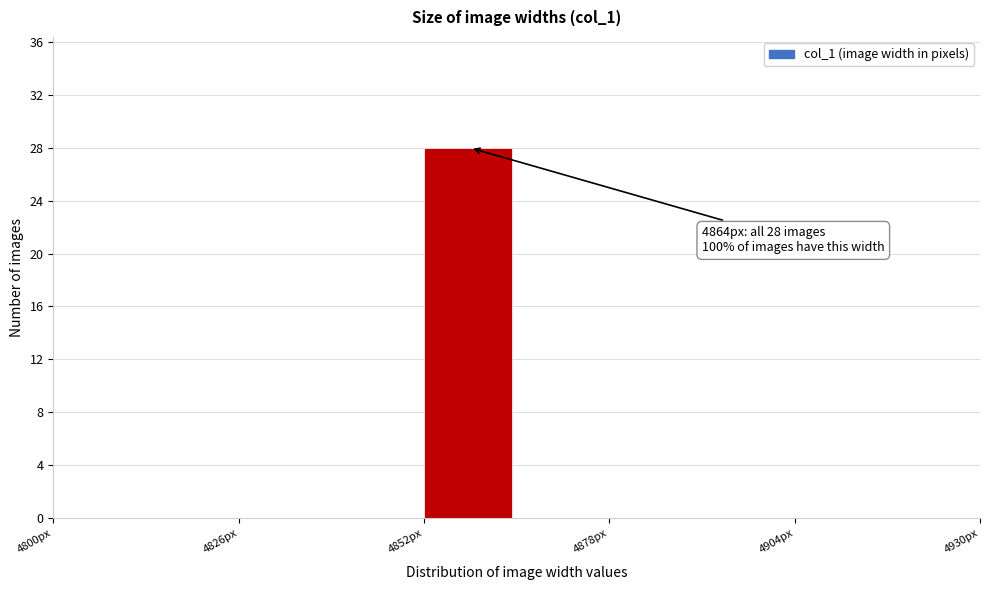

Read against the x-axis, roughly where is the centre of the tallest bar?

4860